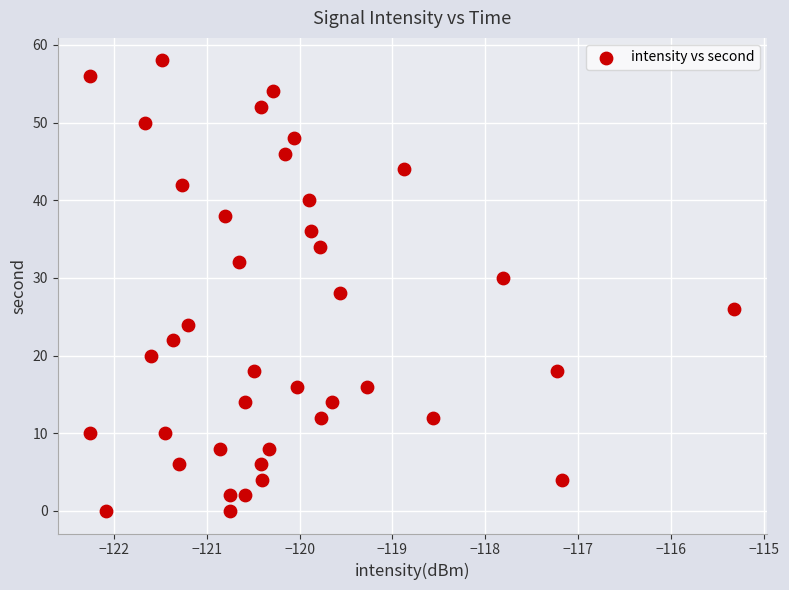

What is the range of Y values (max minus min)?

58